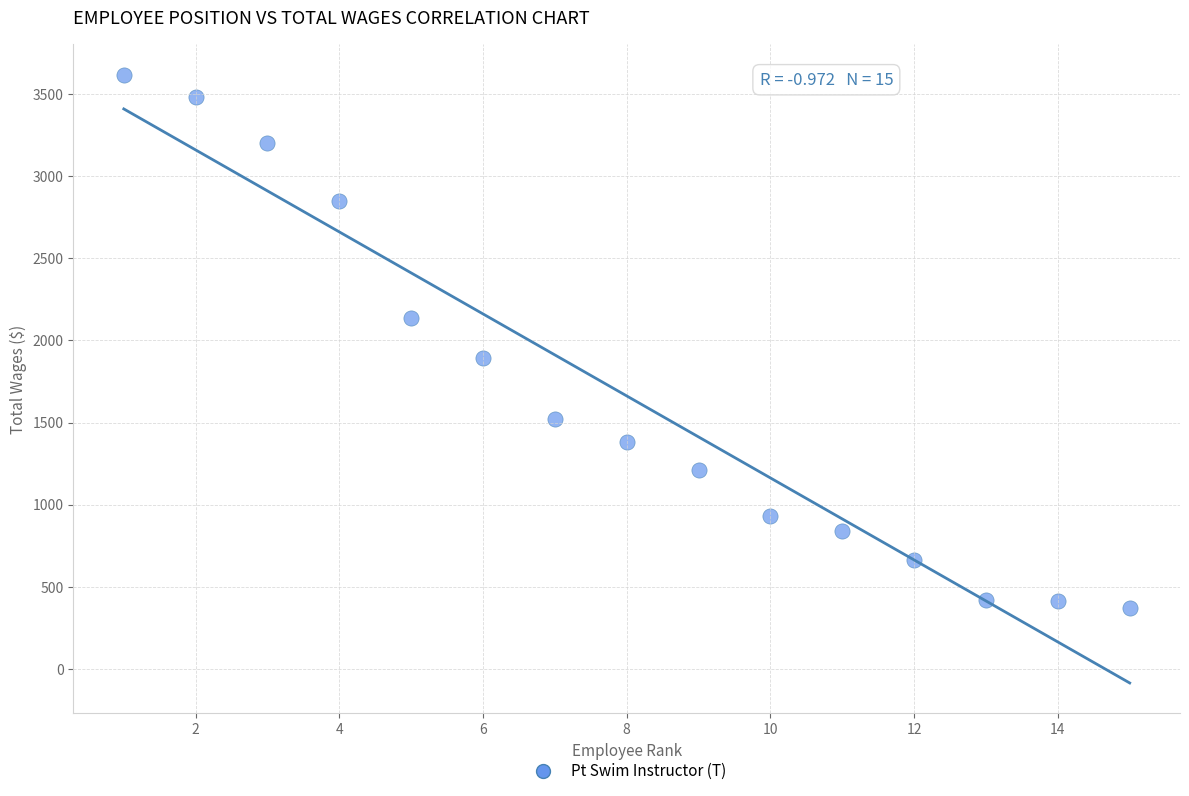

What is the range of Y values (max minus min)?

3245